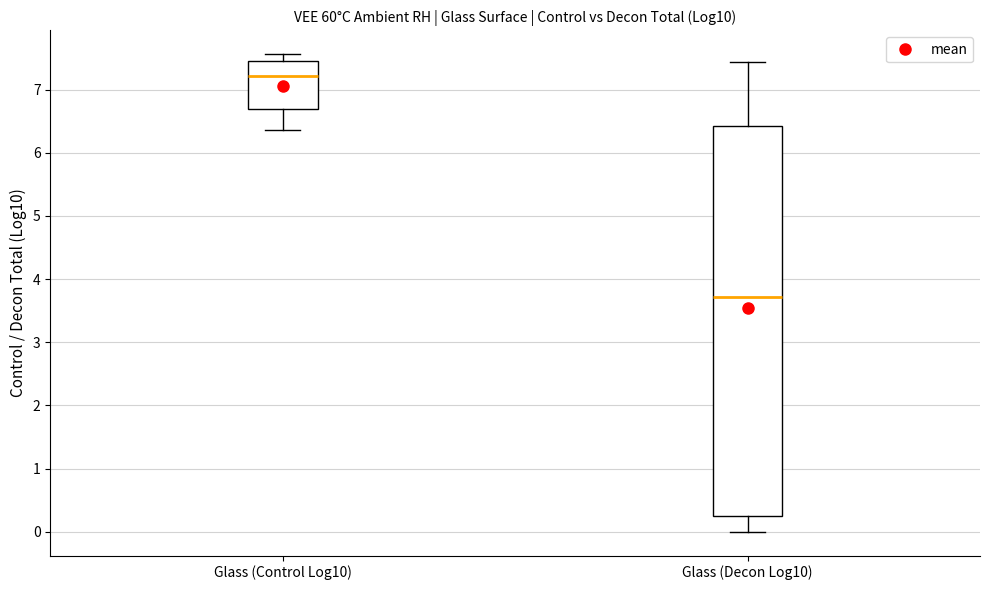

Which box's median line is the lowest?

Glass (Decon Log10)